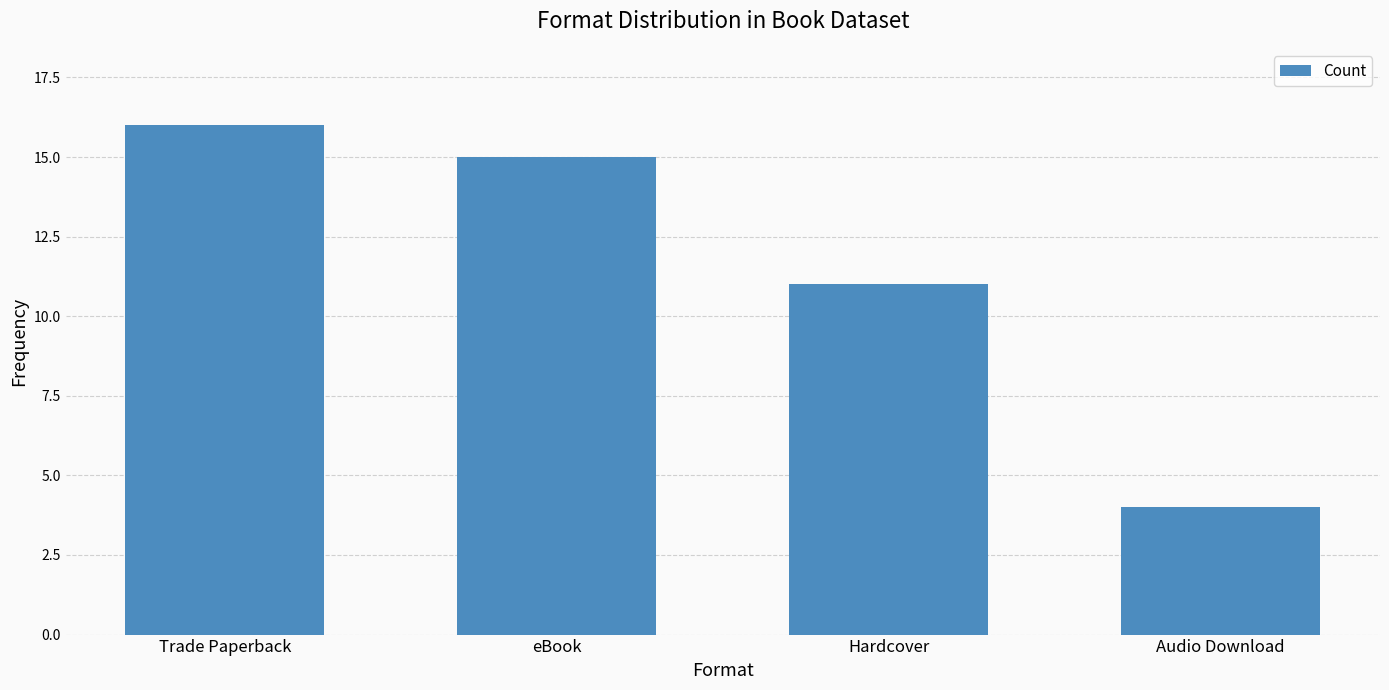

What is the change in value from Trade Paperback to Audio Download?

-12